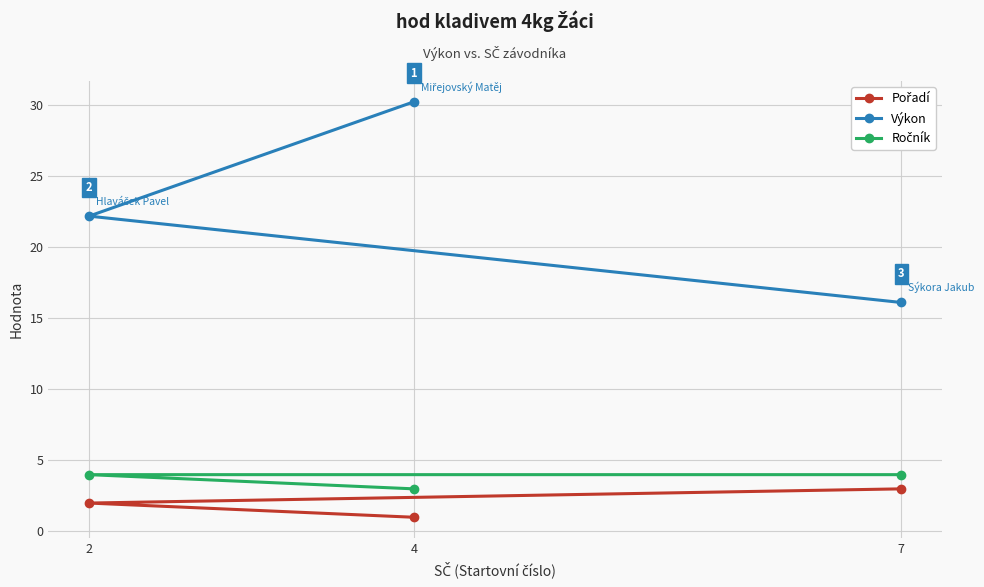

How many lines are shown in the chart?

3